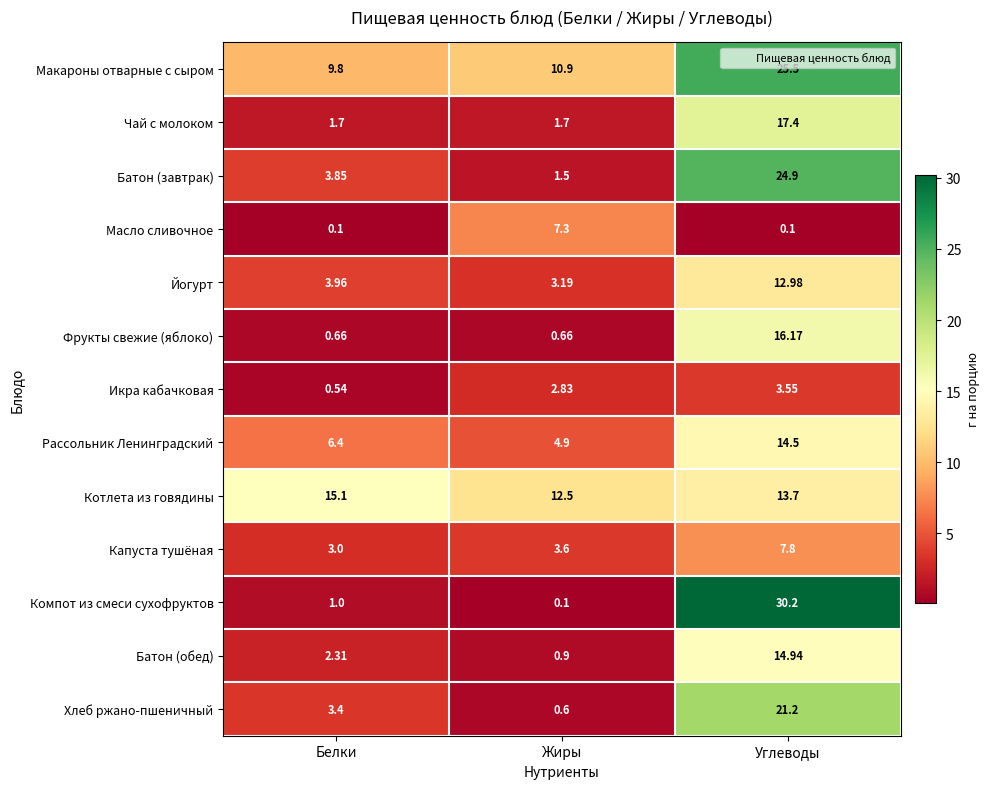

At which label does Хлеб ржано-пшеничный first exceed 3?

Белки